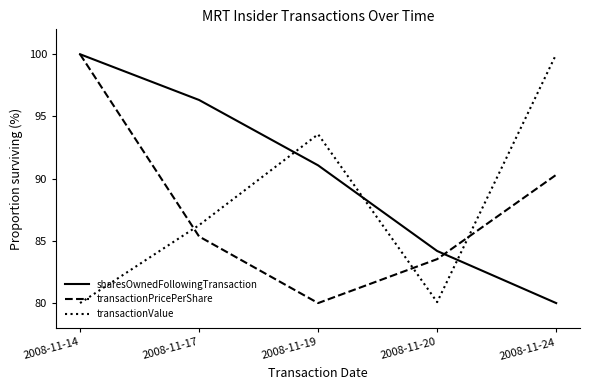

Between 2008-11-14 and 2008-11-19, which series saw the biggest shift?

transactionPricePerShare